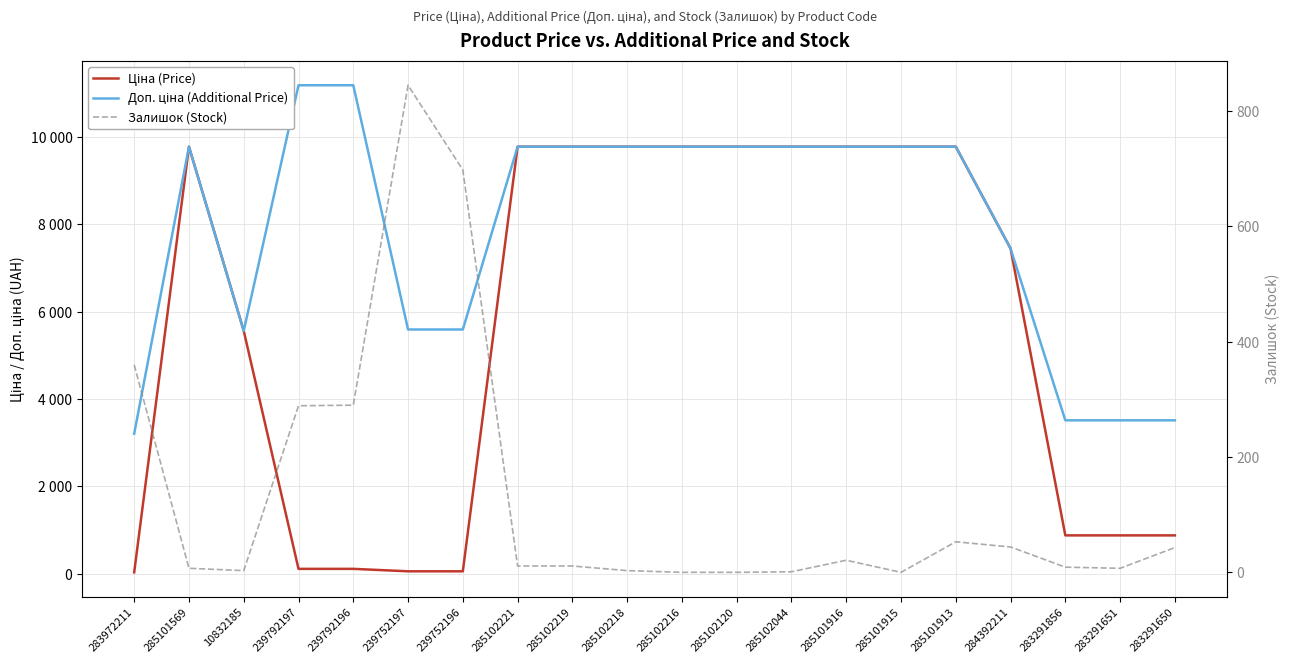

How many data points in Залишок (Stock) are less than 11?

9